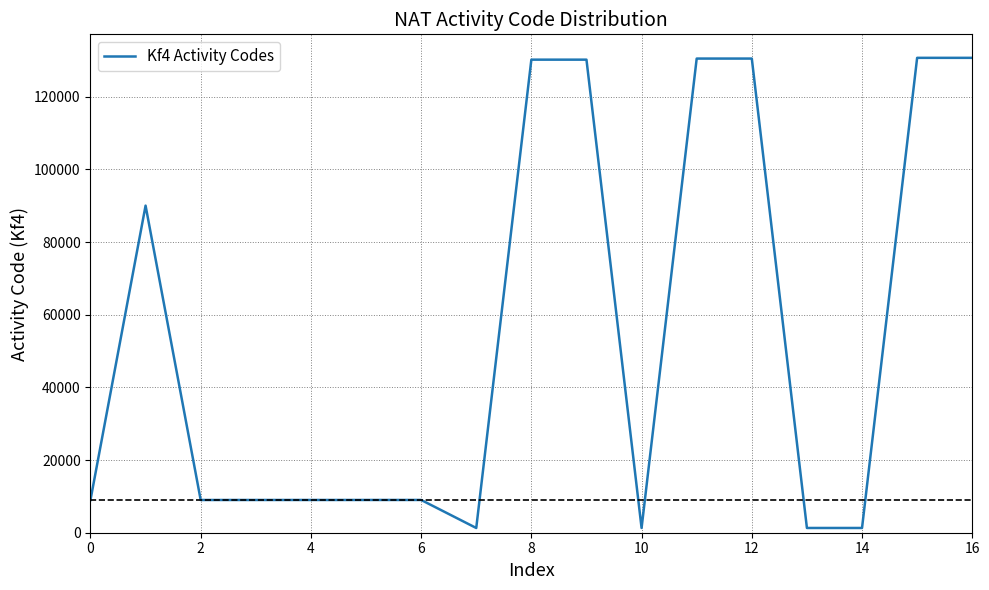

What is the sum of all values?

932160